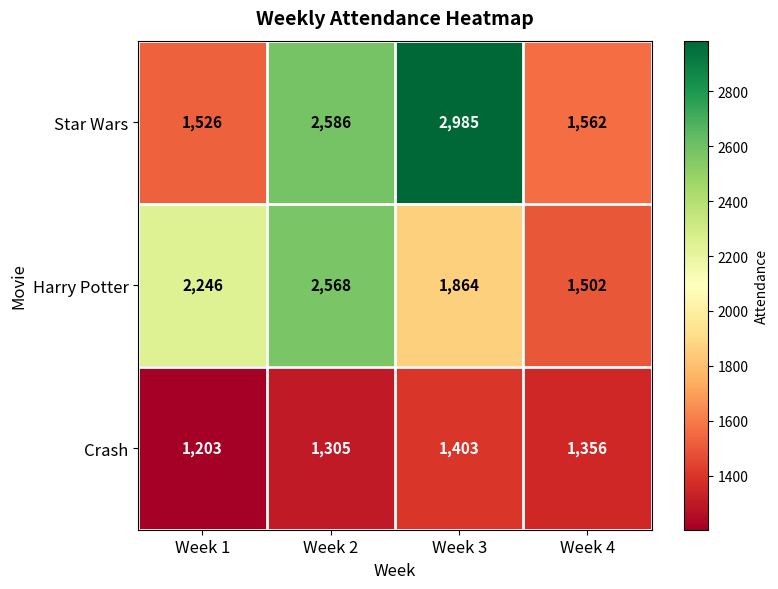

Rank the series at Week 3 from lowest to highest value.

Crash, Harry Potter, Star Wars